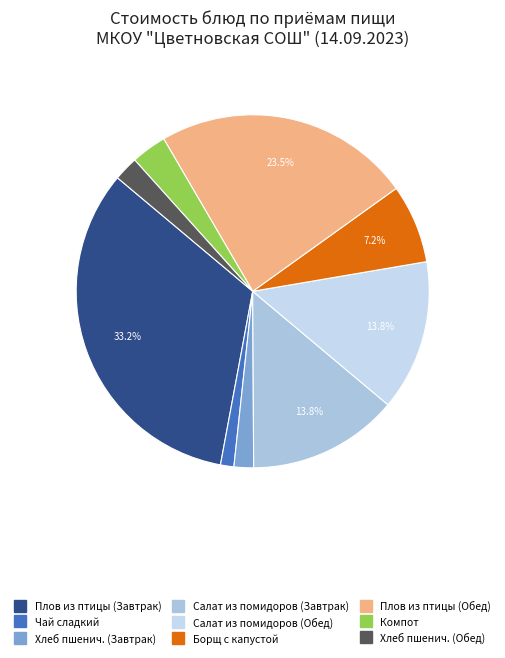

True or false: Плов из птицы (Обед) accounts for 14% of the total.

False